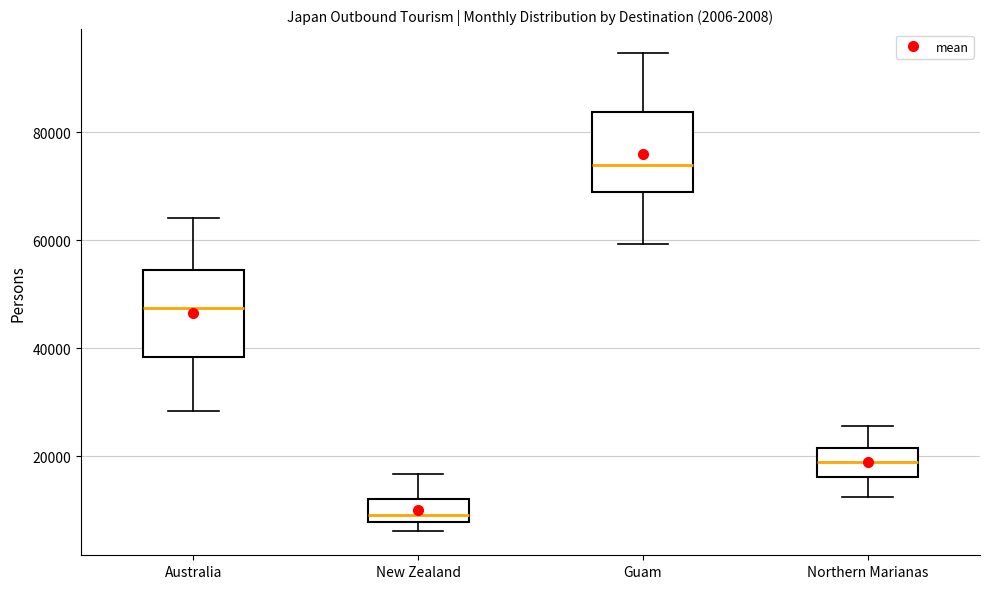

Where does the upper whisker of the box for New Zealand end on the y-axis? The values are not printed on the chart, so give them approximately, as read against the axis.

16000